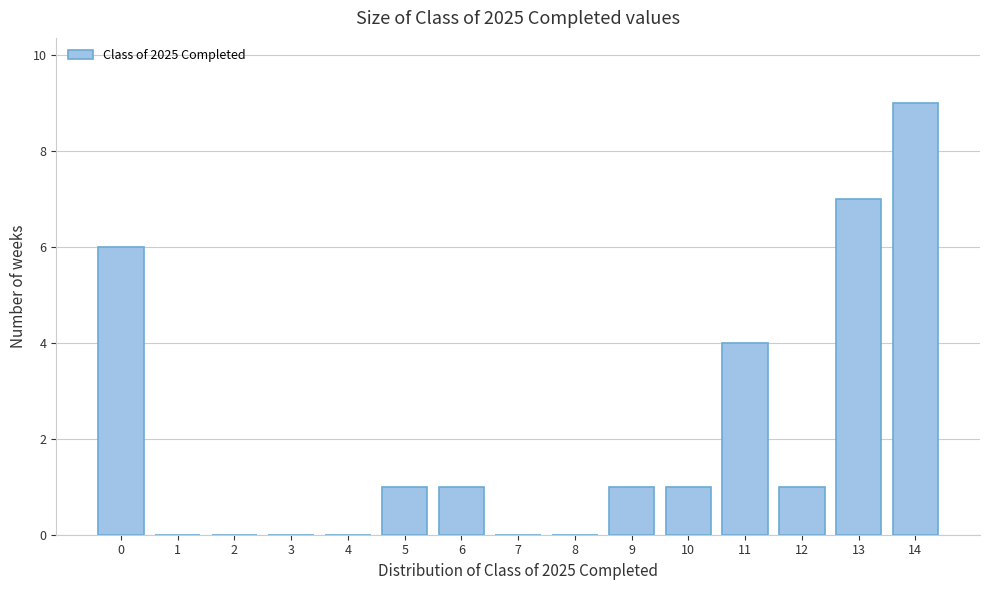

Reading right to left, what are all the values shown in this chart?

14=9	13=7	12=1	11=4	10=1	9=1	8=0	7=0	6=1	5=1	4=0	3=0	2=0	1=0	0=6